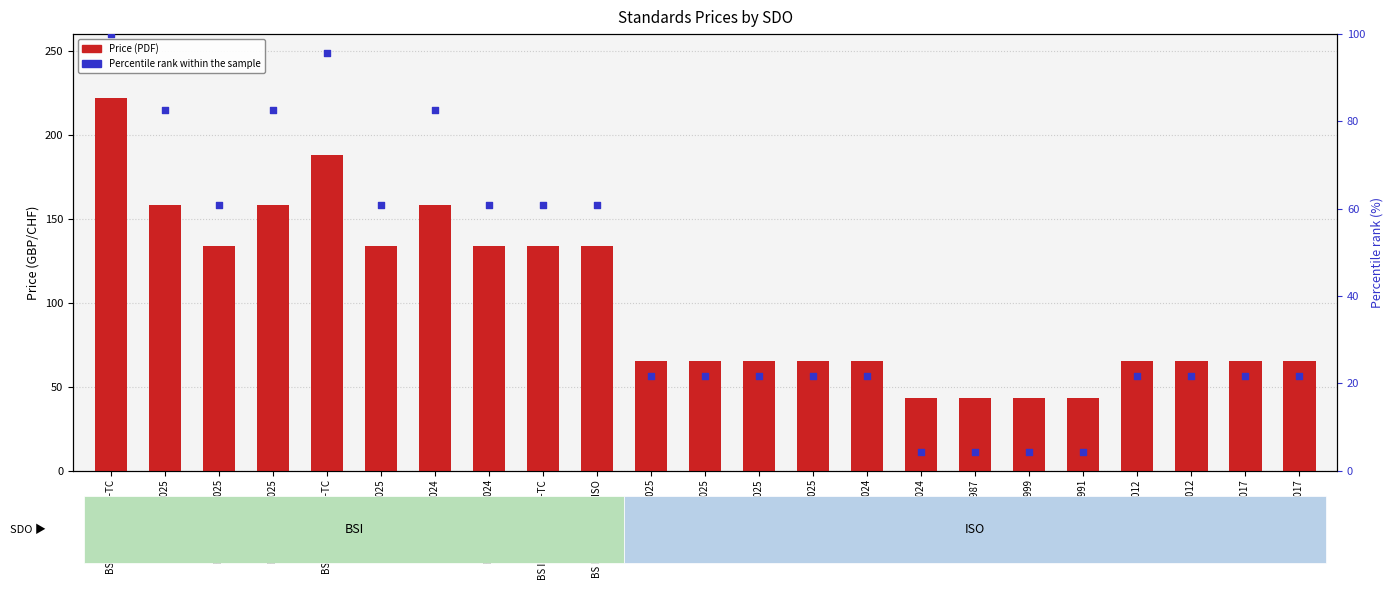

Which series has the largest total across all categories?

Price (PDF)